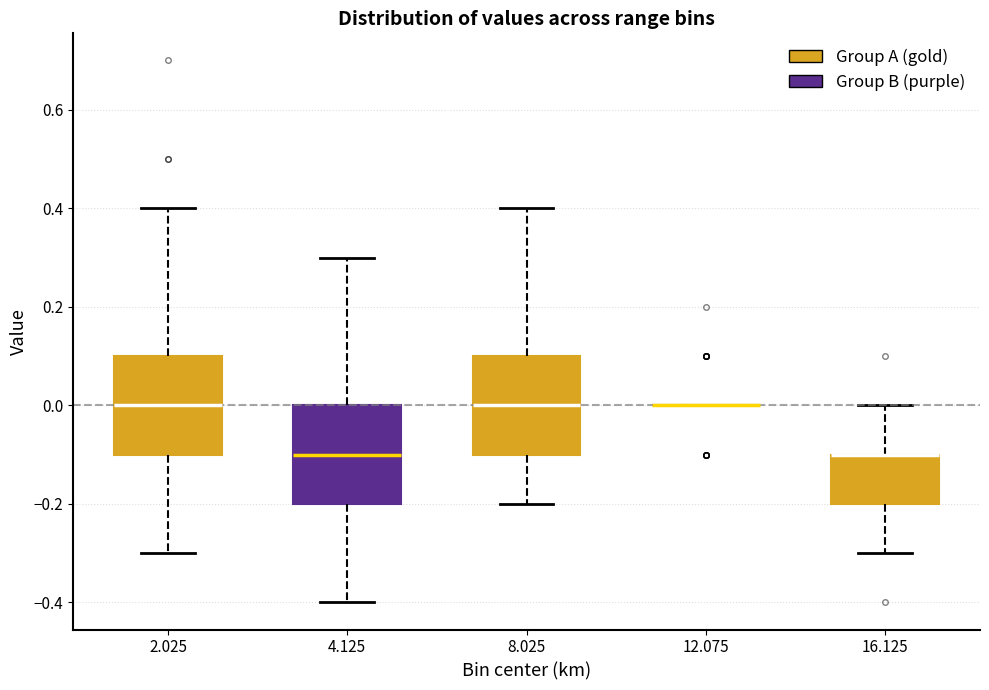

Reading left to right, transcribe this box plot: for each box, give where its median line is, the range the box spans, and where its two whiskers end, as read against the y-axis. The values are not printed on the chart, so give them approximately, as read against the axis.

2.025: median 0.0, box -0.1 to 0.1, whiskers -0.3 to 0.4
4.125: median -0.1, box -0.2 to 0.0, whiskers -0.4 to 0.3
8.025: median 0.0, box -0.1 to 0.1, whiskers -0.2 to 0.4
12.075: box collapsed to a line at 0.0, whiskers 0.0 to 0.0
16.125: median -0.1 (drawn on the box's upper edge), box -0.2 to -0.1, whiskers -0.3 to 0.0